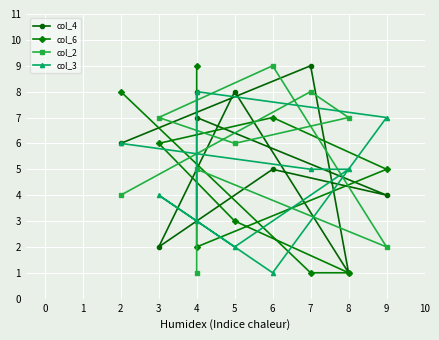

What is the minimum value for col_3?

1